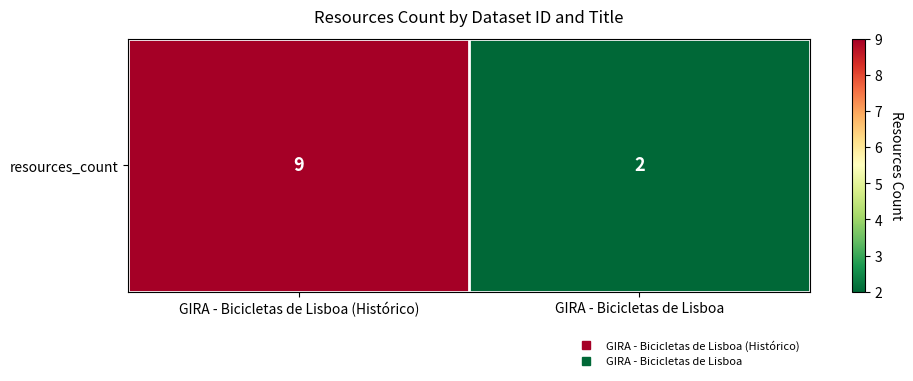

What is the difference between the values at GIRA - Bicicletas de Lisboa (Histórico) and GIRA - Bicicletas de Lisboa?

7